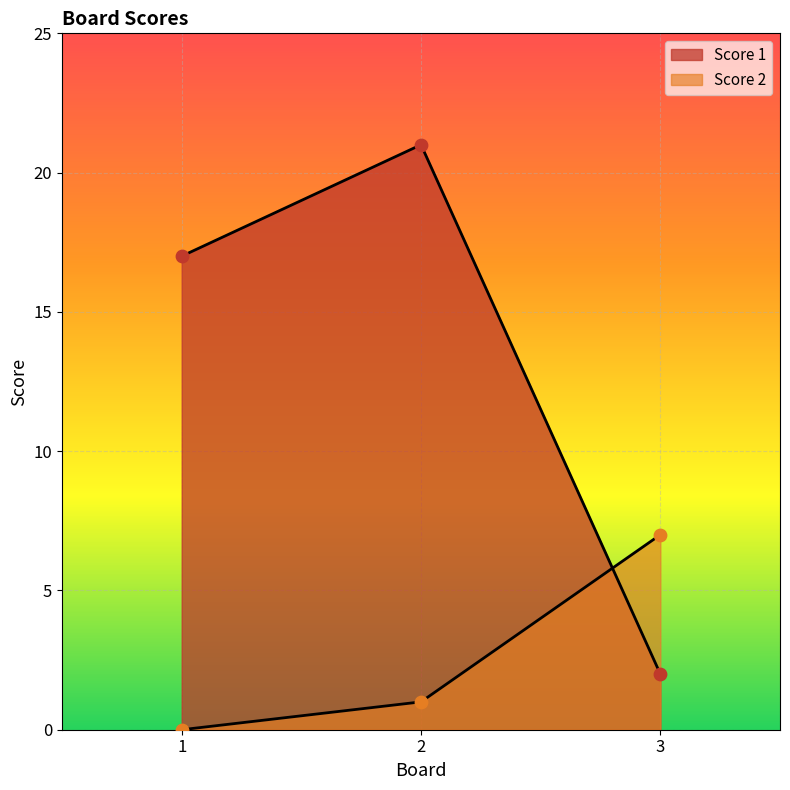

At how many categories does at least one series exceed 6?

3